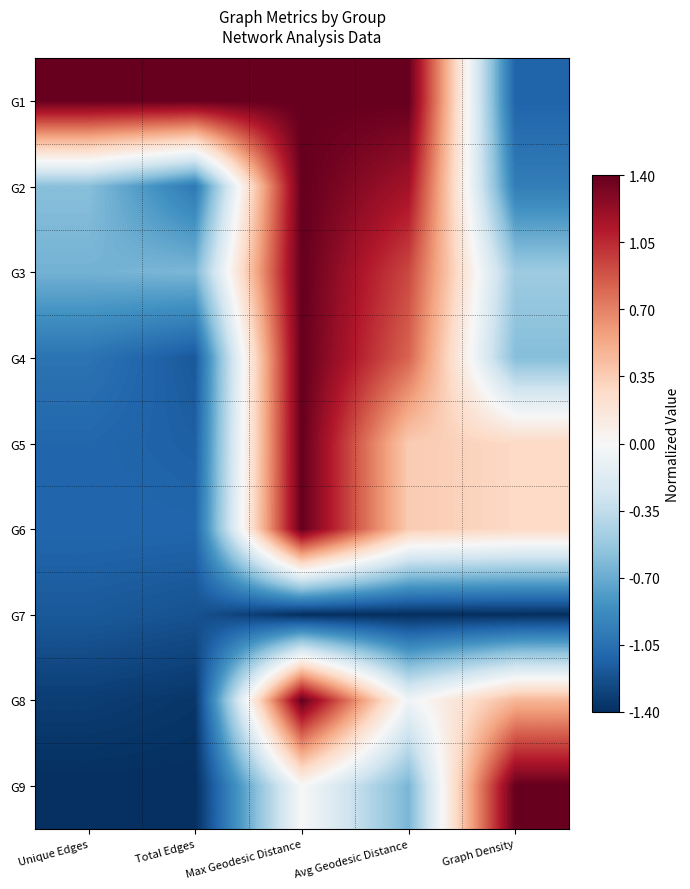

Rank the series by their maximum value, from lowest to highest.

G7, G1, G2, G3, G4, G5, G6, G8, G9